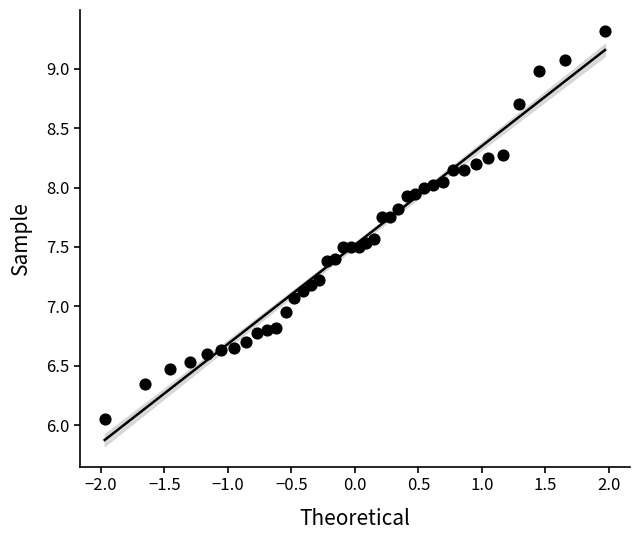

What is the range of Y values (max minus min)?

3.3